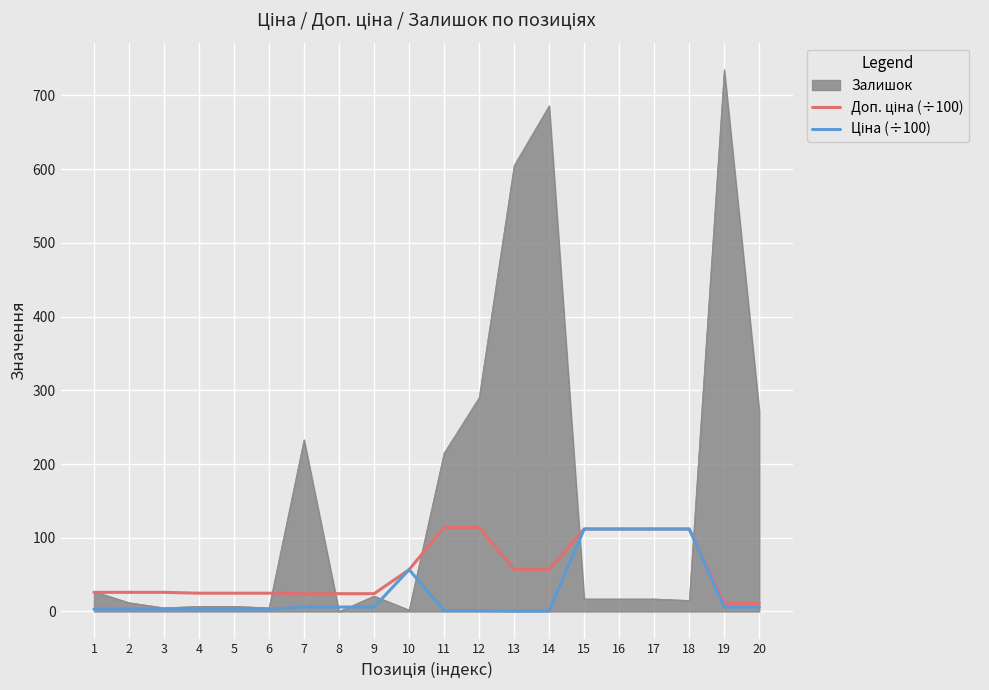

True or false: Залишок has a value of 402.2 at 19.

False